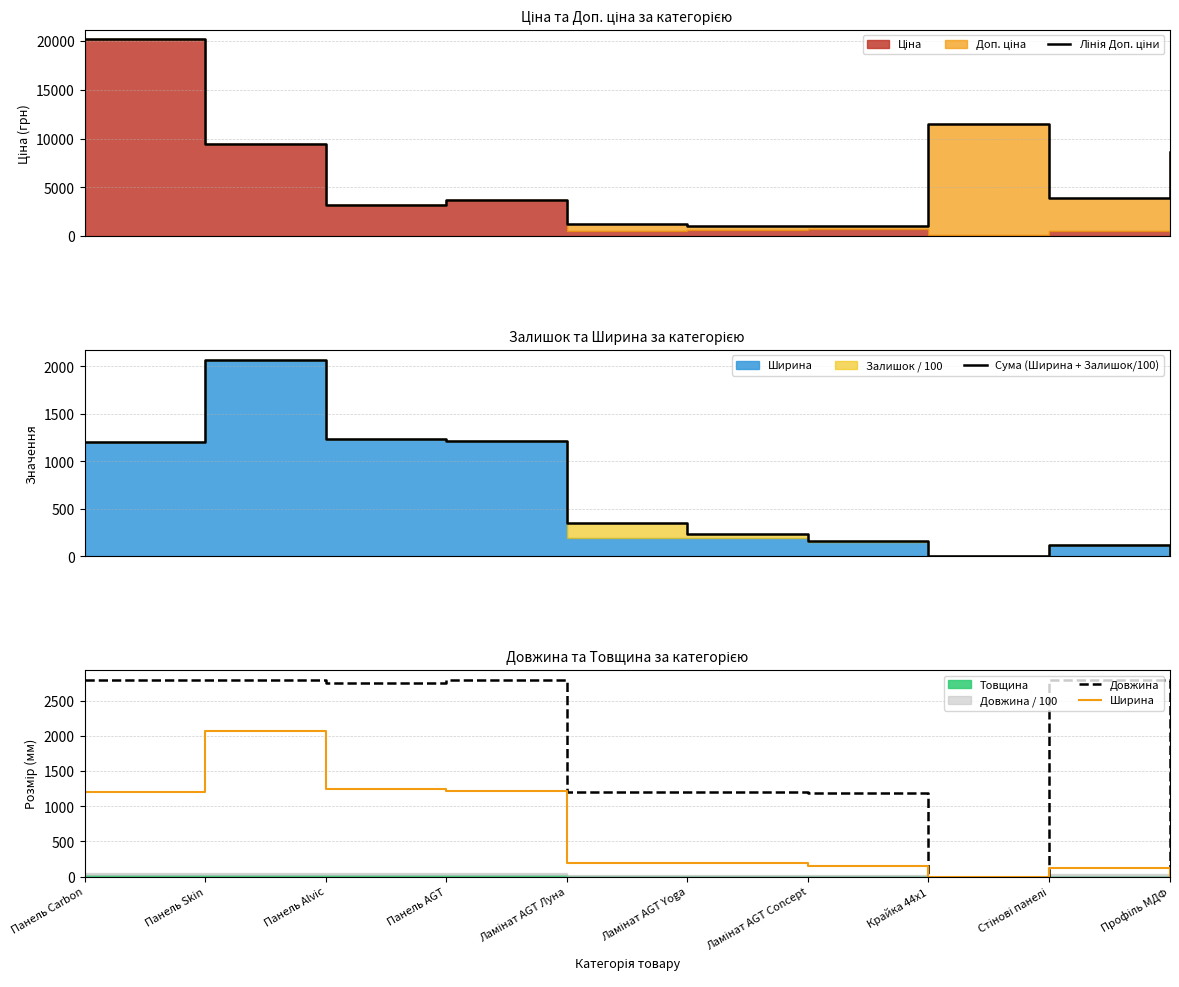

Where is Довжина nearest to the value 1400?

Ламінат AGT Луна